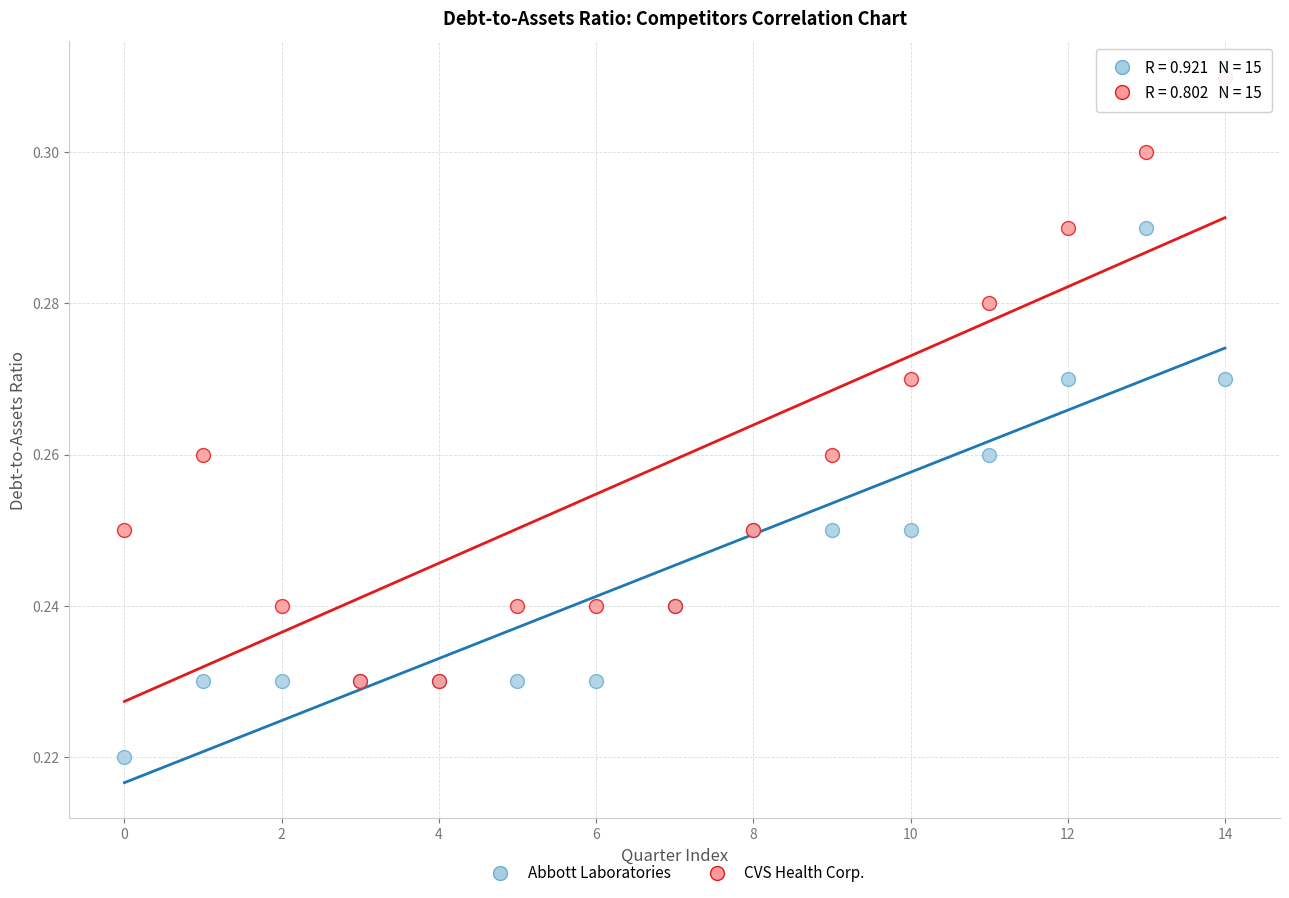

Which series reaches the maximum Y coordinate?

CVS Health Corp.